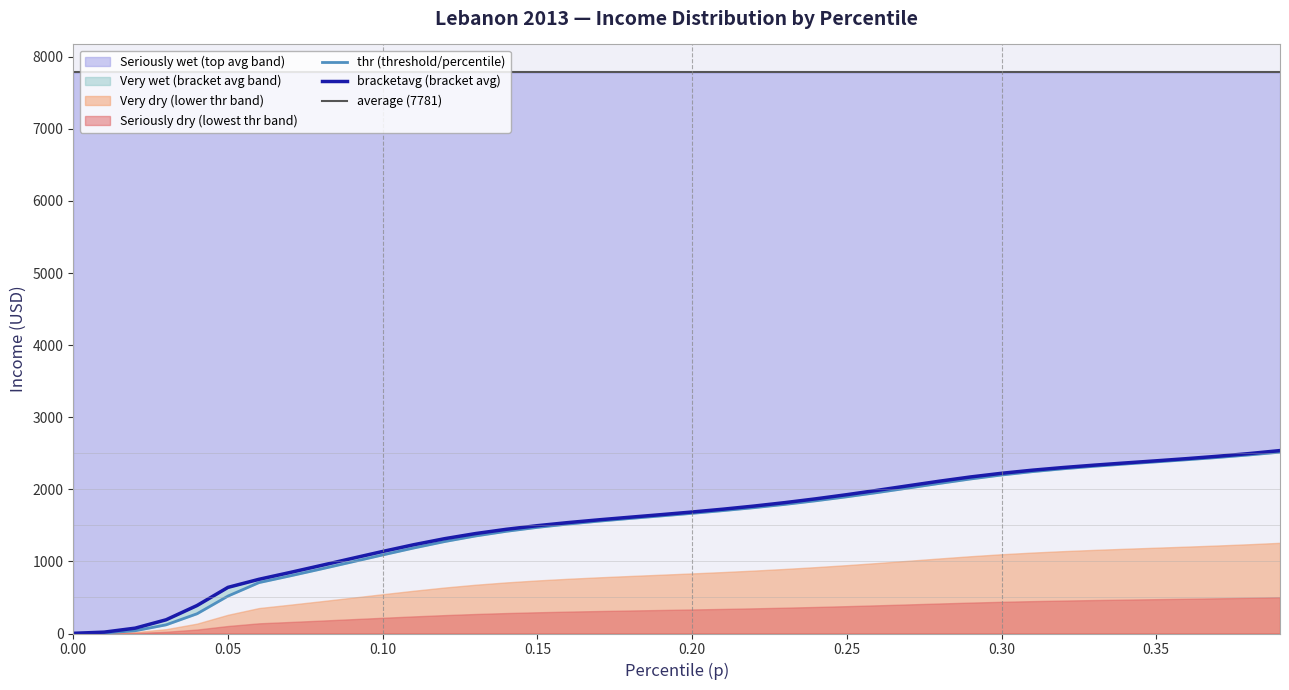

How many categories are shown in the chart?

40